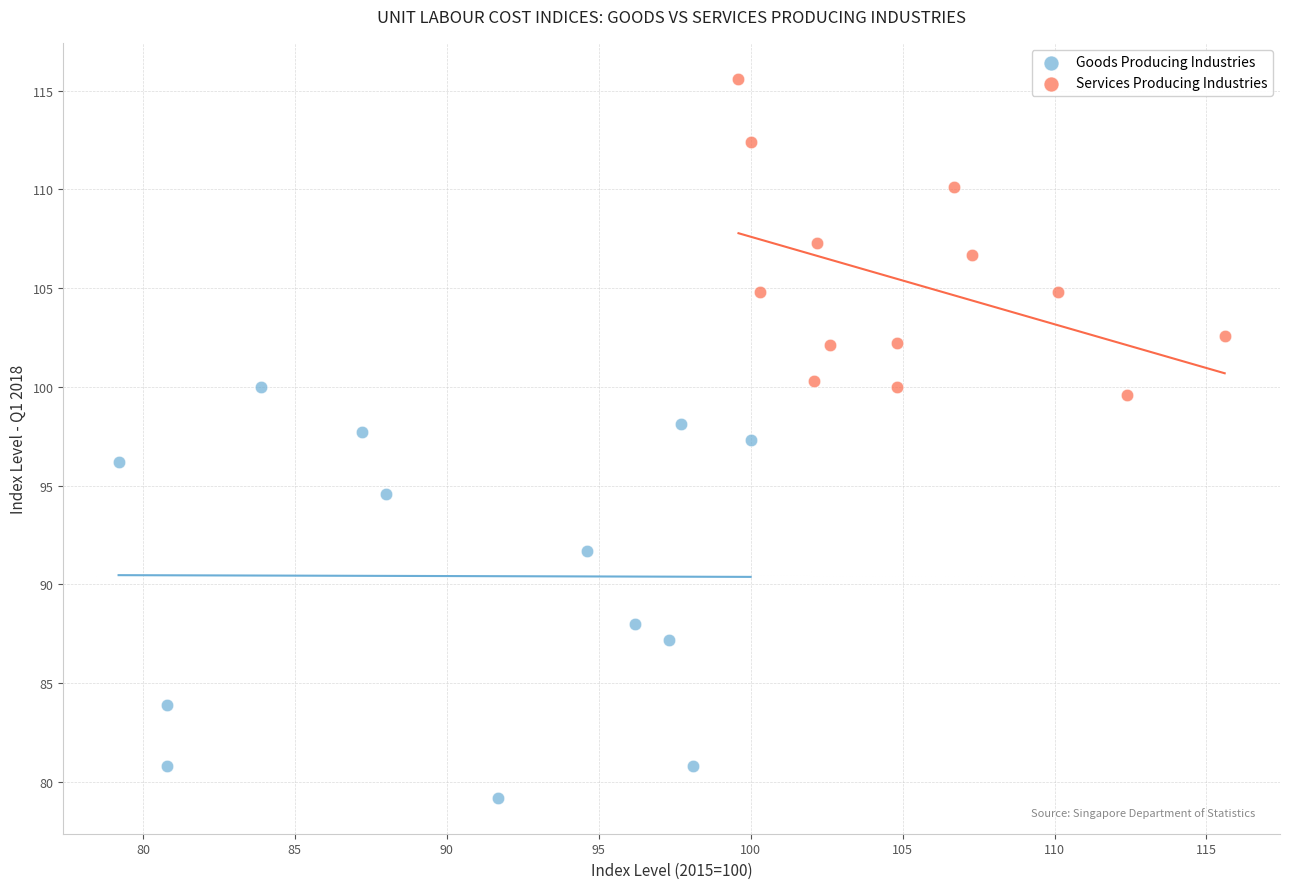

Which series reaches the maximum Y coordinate?

Services Producing Industries